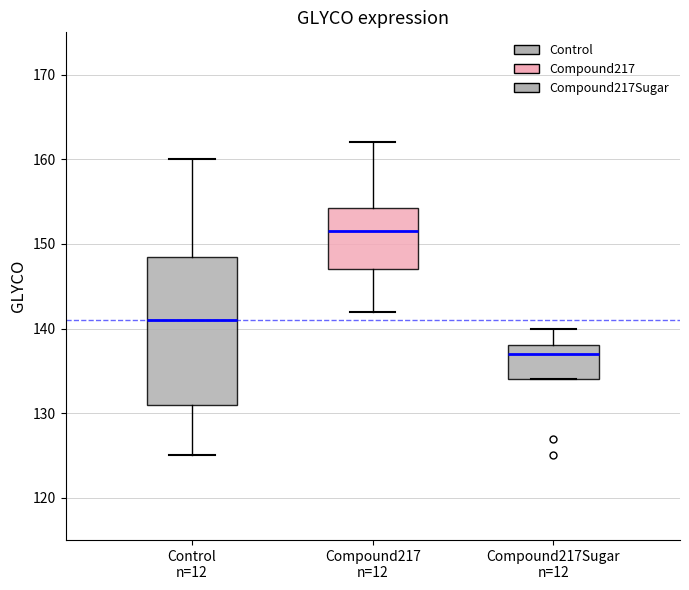

Which box's median line is the lowest?

Compound217Sugar n=12